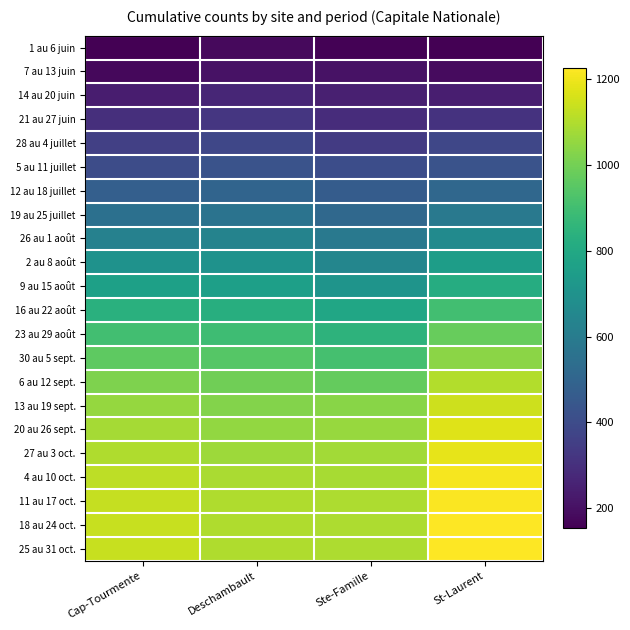

Reading left to right, extract all data points from this chart.

1 au 6 juin: Cap-Tourmente=153.5	Deschambault=180.0	Ste-Famille=159.6	St-Laurent=155.0
7 au 13 juin: Cap-Tourmente=178.2	Deschambault=205.1	Ste-Famille=205.0	St-Laurent=183.9
14 au 20 juin: Cap-Tourmente=237.6	Deschambault=267.9	Ste-Famille=248.9	St-Laurent=245.5
21 au 27 juin: Cap-Tourmente=297.0	Deschambault=322.4	Ste-Famille=291.5	St-Laurent=311.0
28 au 4 juillet: Cap-Tourmente=356.8	Deschambault=379.8	Ste-Famille=338.9	St-Laurent=379.8
5 au 11 juillet: Cap-Tourmente=401.4	Deschambault=426.5	Ste-Famille=405.9	St-Laurent=427.3
12 au 18 juillet: Cap-Tourmente=479.7	Deschambault=499.1	Ste-Famille=465.5	St-Laurent=512.2
19 au 25 juillet: Cap-Tourmente=547.5	Deschambault=562.3	Ste-Famille=513.6	St-Laurent=587.2
26 au 1 août: Cap-Tourmente=624.3	Deschambault=631.7	Ste-Famille=587.8	St-Laurent=667.3
2 au 8 août: Cap-Tourmente=698.1	Deschambault=699.2	Ste-Famille=646.7	St-Laurent=751.8
9 au 15 août: Cap-Tourmente=763.2	Deschambault=759.6	Ste-Famille=706.2	St-Laurent=818.9
16 au 22 août: Cap-Tourmente=831.7	Deschambault=827.1	Ste-Famille=789.1	St-Laurent=900.5
23 au 29 août: Cap-Tourmente=899.4	Deschambault=891.4	Ste-Famille=848.3	St-Laurent=974.7
30 au 5 sept.: Cap-Tourmente=958.1	Deschambault=941.5	Ste-Famille=908.3	St-Laurent=1040.1
6 au 12 sept.: Cap-Tourmente=1017.5	Deschambault=993.4	Ste-Famille=972.5	St-Laurent=1102.7
13 au 19 sept.: Cap-Tourmente=1057.1	Deschambault=1028.0	Ste-Famille=1034.6	St-Laurent=1145.3
20 au 26 sept.: Cap-Tourmente=1079.8	Deschambault=1051.8	Ste-Famille=1060.9	St-Laurent=1171.2
27 au 3 oct.: Cap-Tourmente=1097.1	Deschambault=1067.9	Ste-Famille=1078.2	St-Laurent=1185.2
4 au 10 oct.: Cap-Tourmente=1119.4	Deschambault=1087.3	Ste-Famille=1083.0	St-Laurent=1209.7
11 au 17 oct.: Cap-Tourmente=1129.5	Deschambault=1096.1	Ste-Famille=1092.1	St-Laurent=1221.0
18 au 24 oct.: Cap-Tourmente=1134.1	Deschambault=1099.1	Ste-Famille=1092.5	St-Laurent=1225.2
25 au 31 oct.: Cap-Tourmente=1134.1	Deschambault=1099.1	Ste-Famille=1092.9	St-Laurent=1225.2